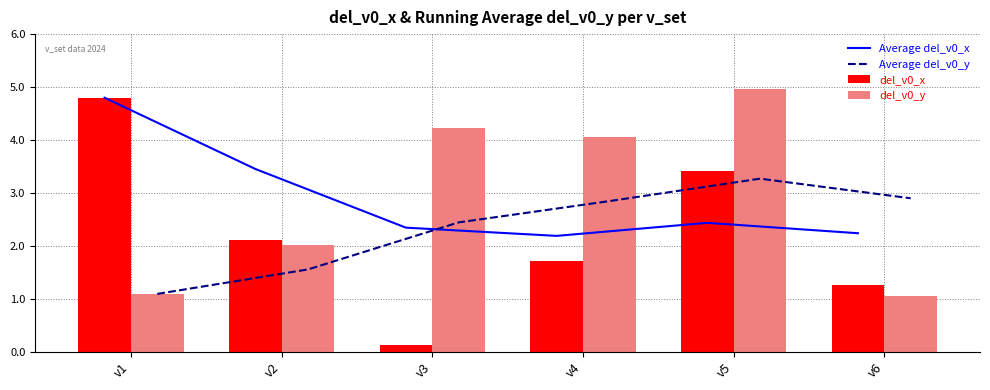

What is the difference between the Average del_v0_x values at v5 and v1?

2.4